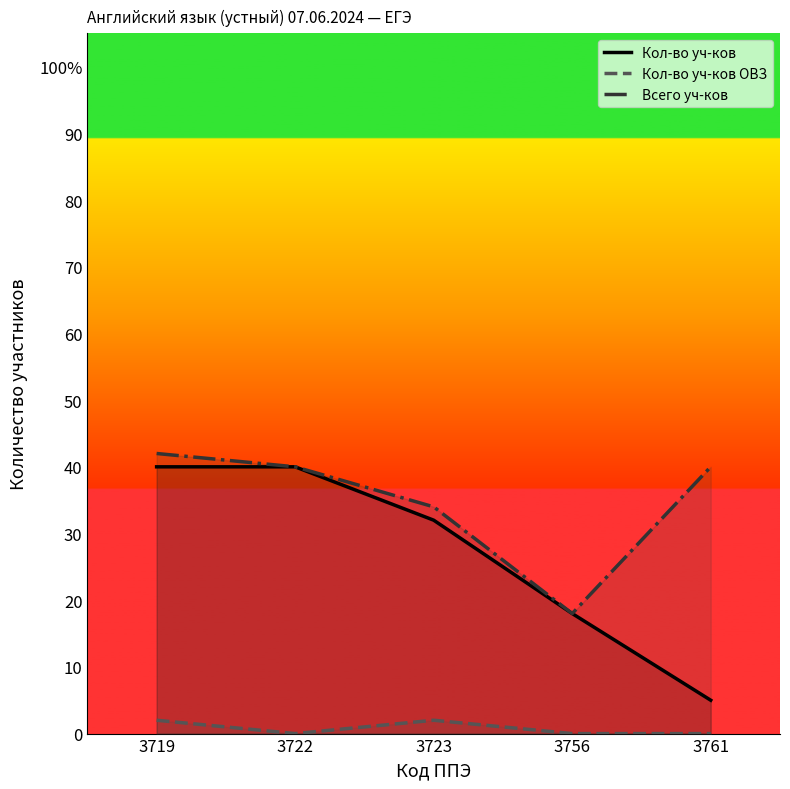

Reading left to right, what are all the values shown in this chart?

Кол-во уч-ков: 3719=40	3722=40	3723=32	3756=18	3761=5
Кол-во уч-ков ОВЗ: 3719=2	3722=0	3723=2	3756=0	3761=0
Всего уч-ков: 3719=42	3722=40	3723=34	3756=18	3761=40